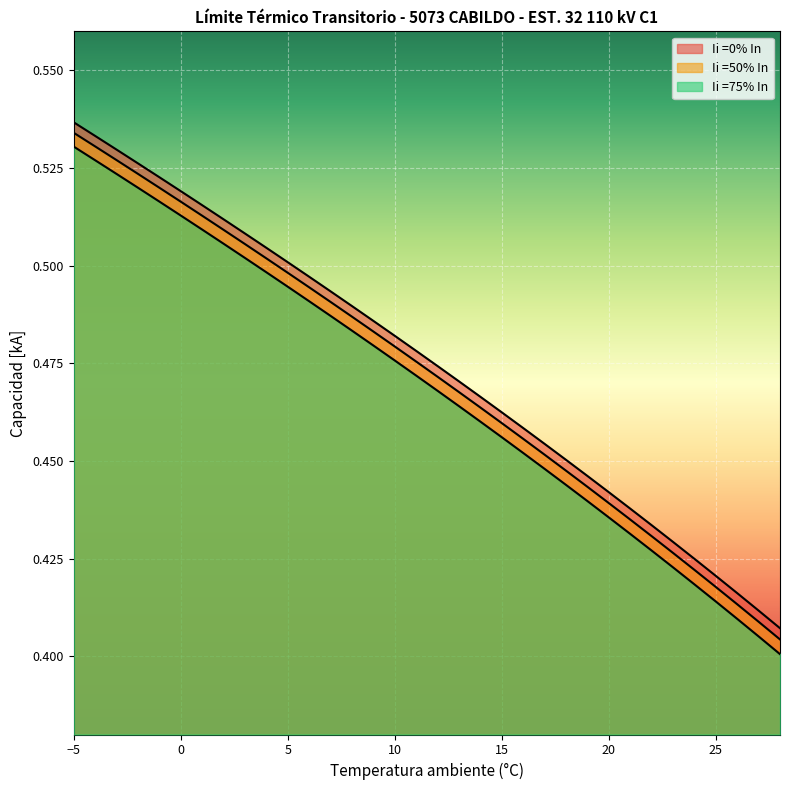

Reading right to left, transcribe all the data shown in this chart.

Ii =0% In: 28=0.4	27=0.4	26=0.4	25=0.4	24=0.4	23=0.4	22=0.4	21=0.4	20=0.4	19=0.4	18=0.5	17=0.5	16=0.5	15=0.5	14=0.5	13=0.5	12=0.5	11=0.5	10=0.5	9=0.5	8=0.5	7=0.5	6=0.5	5=0.5	4=0.5	3=0.5	2=0.5	1=0.5	0=0.5	-1=0.5	-2=0.5	-3=0.5	-4=0.5	-5=0.5
Ii =50% In: 28=0.4	27=0.4	26=0.4	25=0.4	24=0.4	23=0.4	22=0.4	21=0.4	20=0.4	19=0.4	18=0.4	17=0.5	16=0.5	15=0.5	14=0.5	13=0.5	12=0.5	11=0.5	10=0.5	9=0.5	8=0.5	7=0.5	6=0.5	5=0.5	4=0.5	3=0.5	2=0.5	1=0.5	0=0.5	-1=0.5	-2=0.5	-3=0.5	-4=0.5	-5=0.5
Ii =75% In: 28=0.4	27=0.4	26=0.4	25=0.4	24=0.4	23=0.4	22=0.4	21=0.4	20=0.4	19=0.4	18=0.4	17=0.4	16=0.5	15=0.5	14=0.5	13=0.5	12=0.5	11=0.5	10=0.5	9=0.5	8=0.5	7=0.5	6=0.5	5=0.5	4=0.5	3=0.5	2=0.5	1=0.5	0=0.5	-1=0.5	-2=0.5	-3=0.5	-4=0.5	-5=0.5